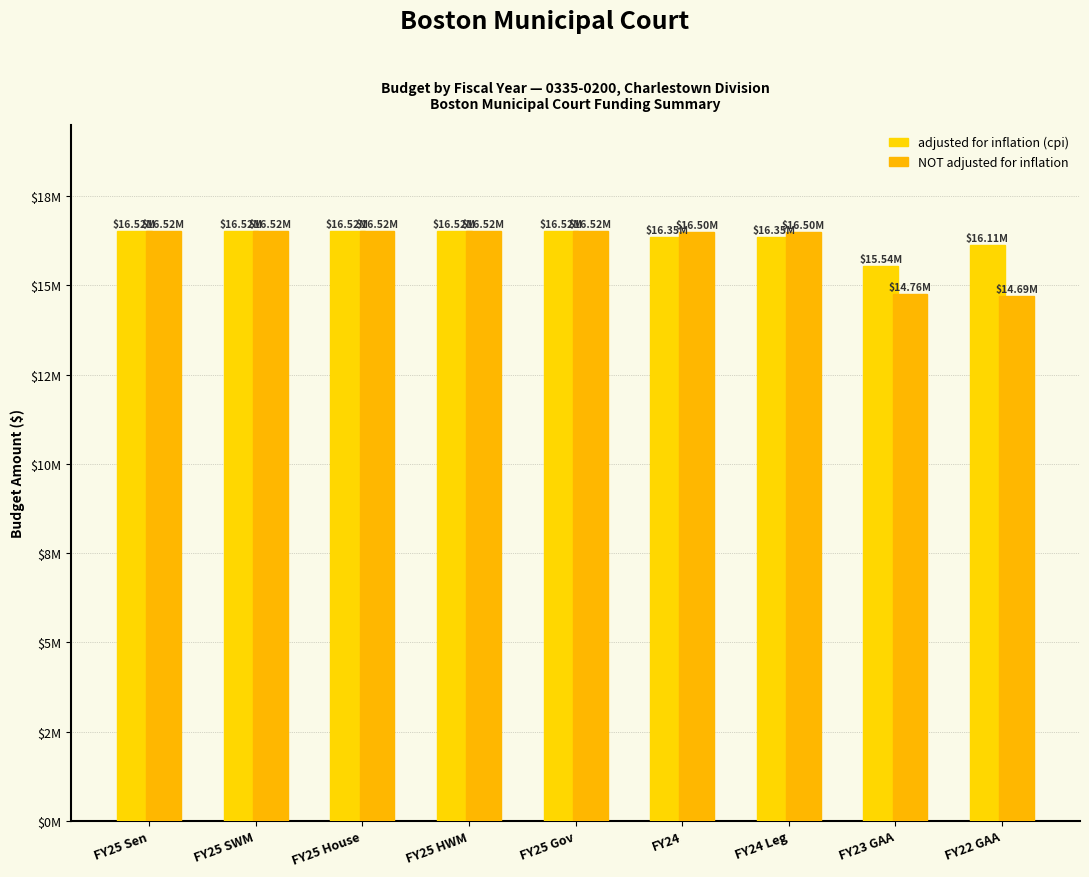

Which series has the widest spread of values?

NOT adjusted for inflation